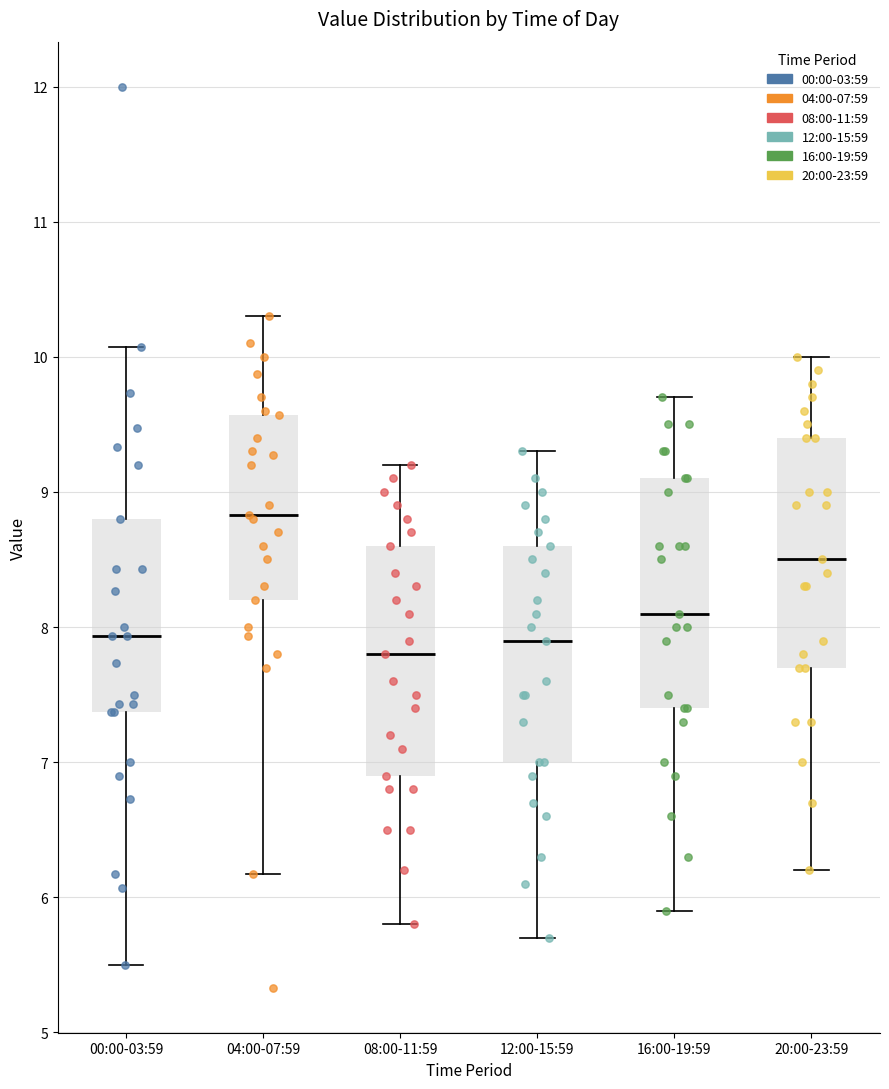

Reading left to right, transcribe this box plot: for each box, give where its median line is, the range the box spans, and where its two whiskers end, as read against the y-axis. The values are not printed on the chart, so give them approximately, as read against the axis.

00:00-03:59: median 7.9, box 7.4 to 8.8, whiskers 5.5 to 10.1
04:00-07:59: median 8.8, box 8.2 to 9.6, whiskers 6.2 to 10.3
08:00-11:59: median 7.8, box 6.9 to 8.6, whiskers 5.8 to 9.2
12:00-15:59: median 7.9, box 7.0 to 8.6, whiskers 5.7 to 9.3
16:00-19:59: median 8.1, box 7.4 to 9.1, whiskers 5.9 to 9.7
20:00-23:59: median 8.5, box 7.7 to 9.4, whiskers 6.2 to 10.0